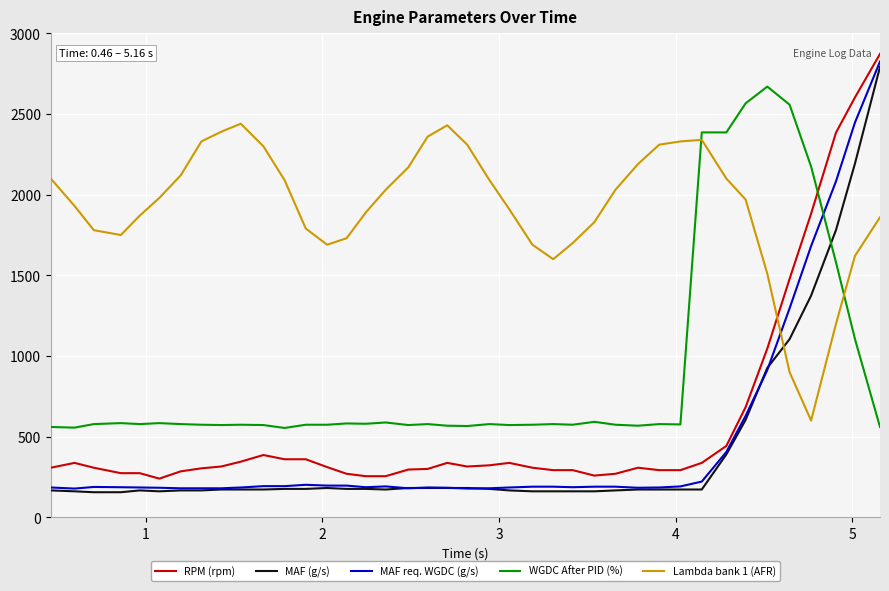

What is the difference between the second highest and minimum values in the WGDC After PID (%) series?

2012.0